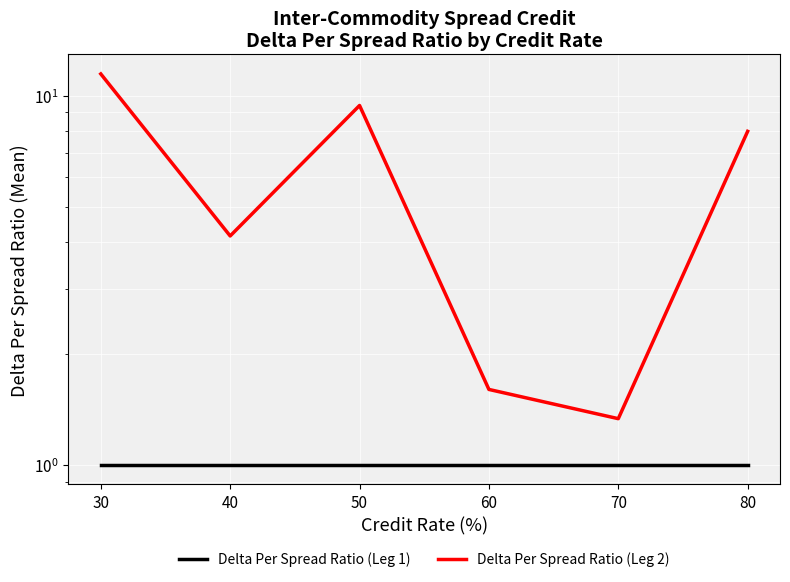

List the labels in order of Delta Per Spread Ratio (Leg 1) value, smallest first.

30, 40, 50, 60, 70, 80